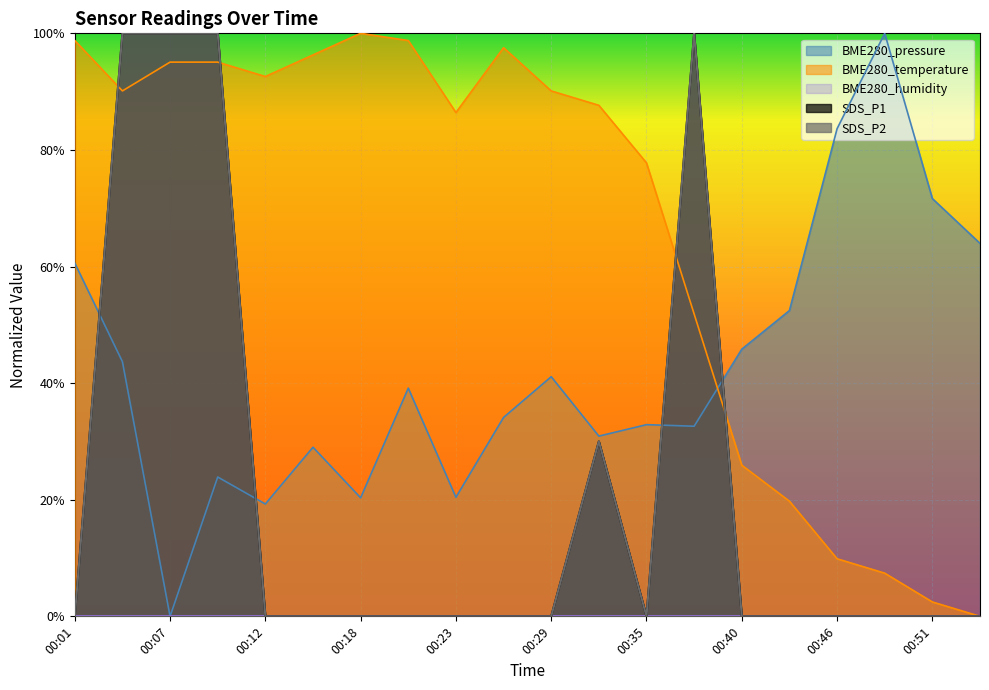

Is it true that BME280_temperature equals 0.4 at 00:54?

False